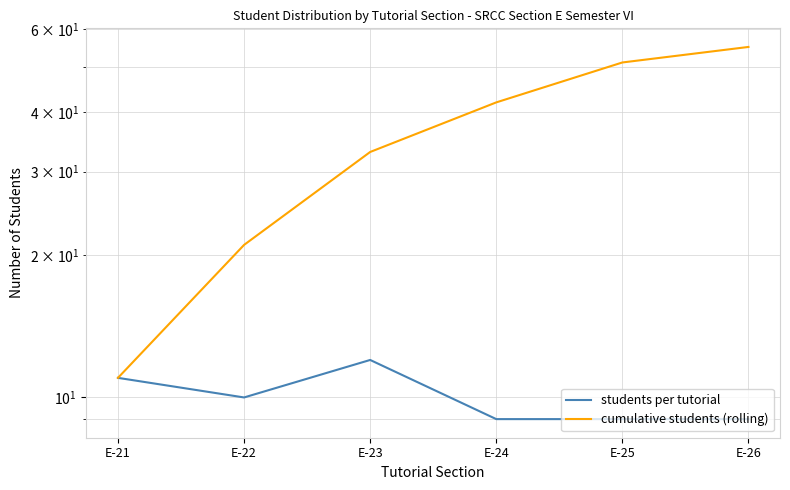

Between E-21 and E-23, which is larger?

E-23